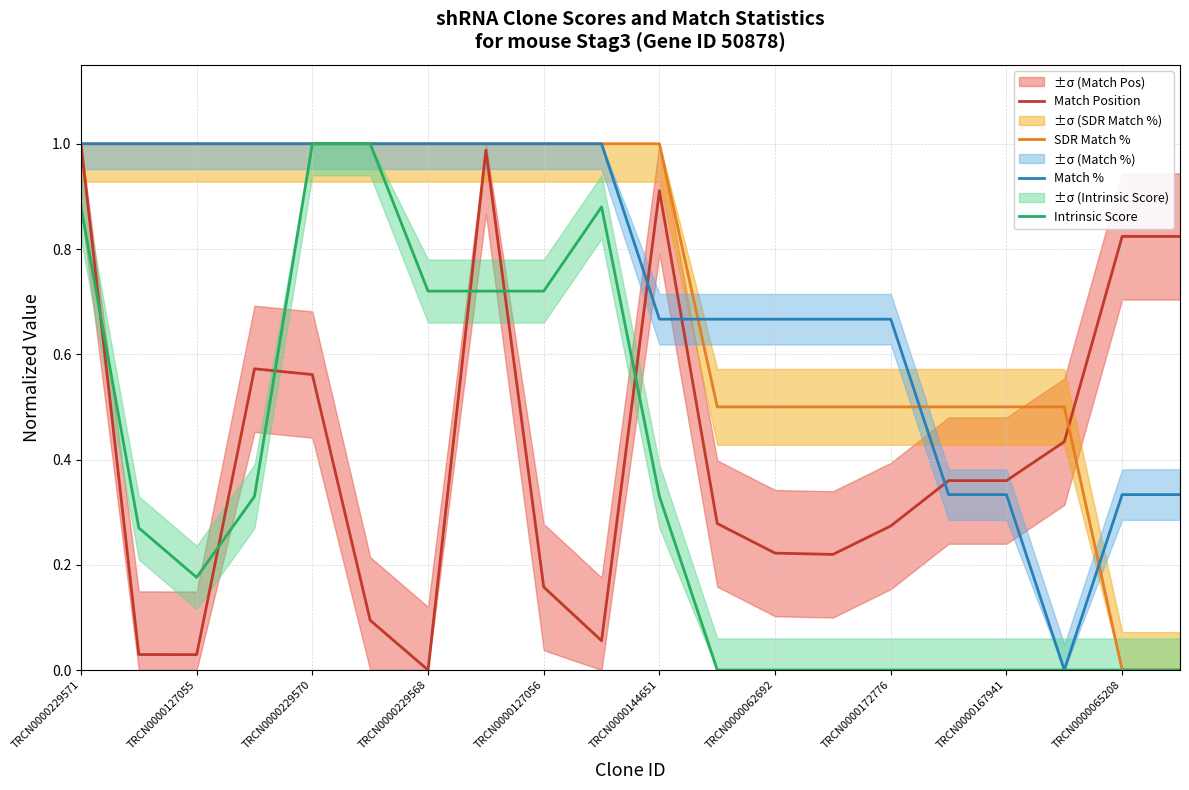

Reading right to left, transcribe all the data shown in this chart.

Match Position: 0.8	0.8	0.4	0.4	0.4	0.3	0.2	0.2	0.3	0.9	0.1	0.2	1.0	0.0	0.1	0.6	0.6	0.0	0.0	1.0
SDR Match %: 0.0	0.0	0.5	0.5	0.5	0.5	0.5	0.5	0.5	1.0	1.0	1.0	1.0	1.0	1.0	1.0	1.0	1.0	1.0	1.0
Match %: 0.3	0.3	0.0	0.3	0.3	0.7	0.7	0.7	0.7	0.7	1.0	1.0	1.0	1.0	1.0	1.0	1.0	1.0	1.0	1.0
Intrinsic Score: 0.0	0.0	0.0	0.0	0.0	0.0	0.0	0.0	0.0	0.3	0.9	0.7	0.7	0.7	1.0	1.0	0.3	0.2	0.3	0.9